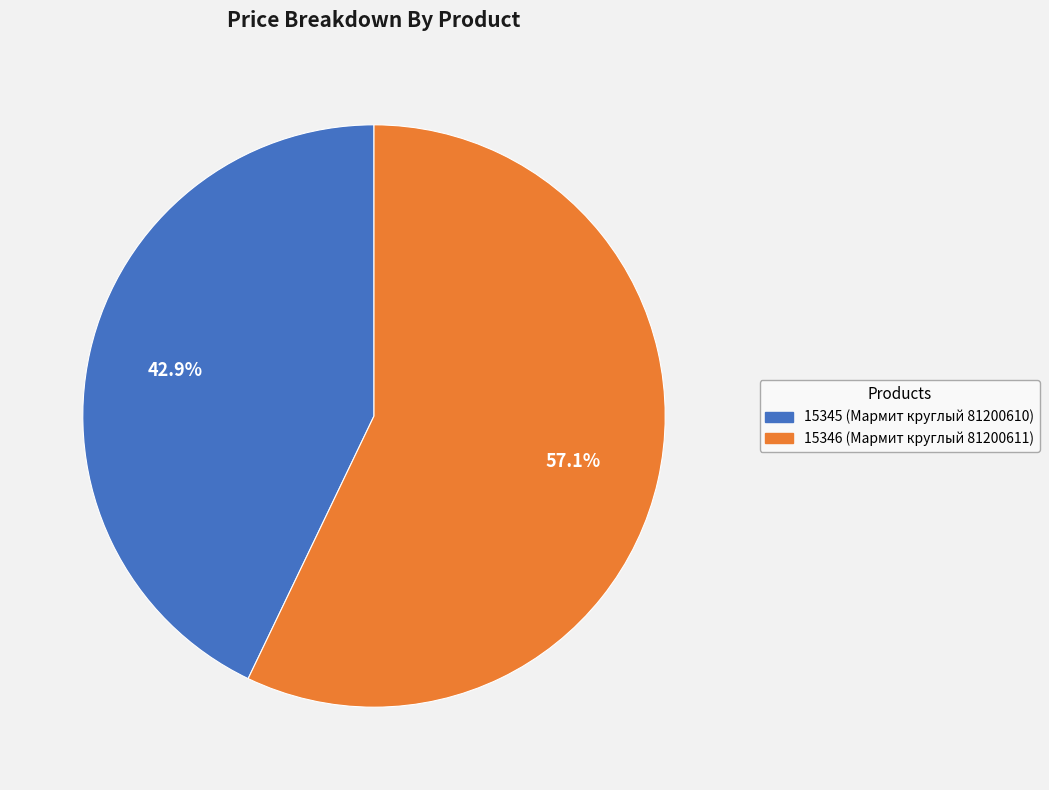

What is the ratio of the value at 15345 to the value at 15346?

0.8